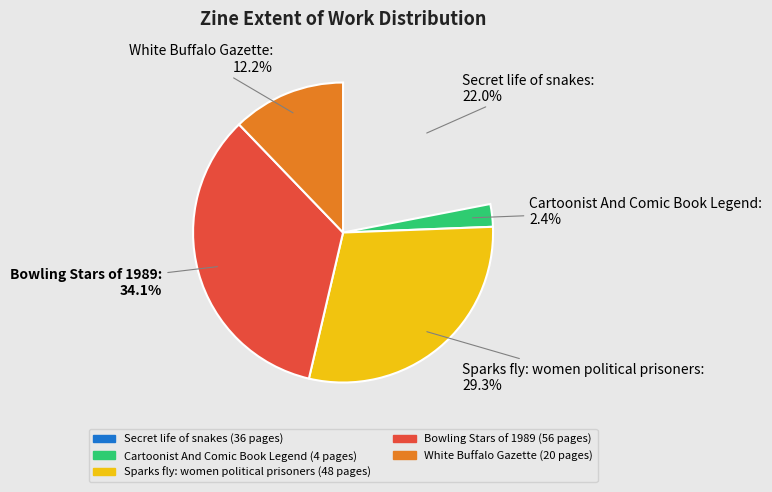

What is the change in value from Secret life of snakes to Bowling Stars of 1989?

+20